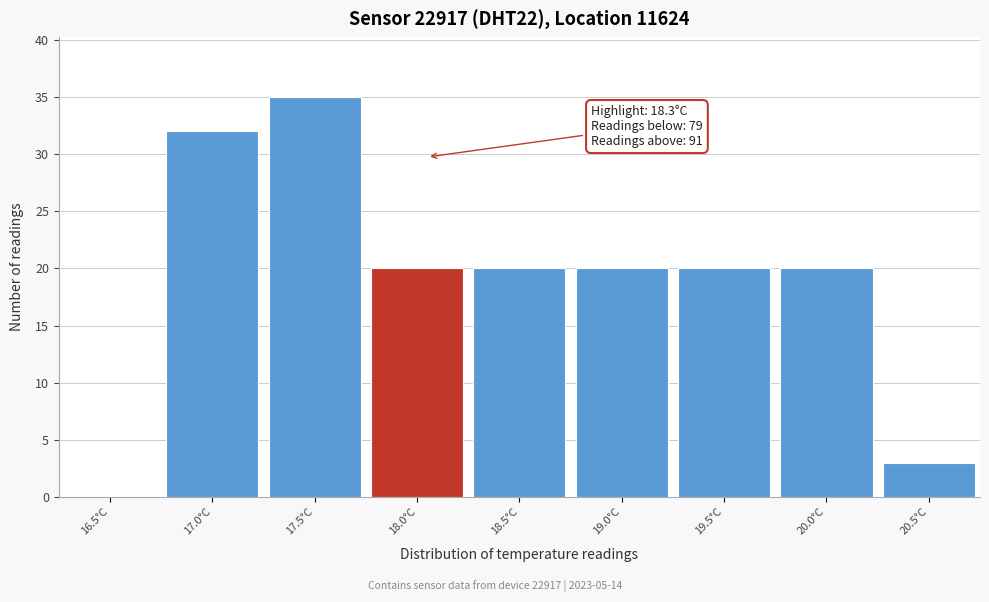

Reading left to right, list all the values displayed in this chart.

16.5°C=0	17.0°C=32	17.5°C=35	18.0°C=20	18.5°C=20	19.0°C=20	19.5°C=20	20.0°C=20	20.5°C=3